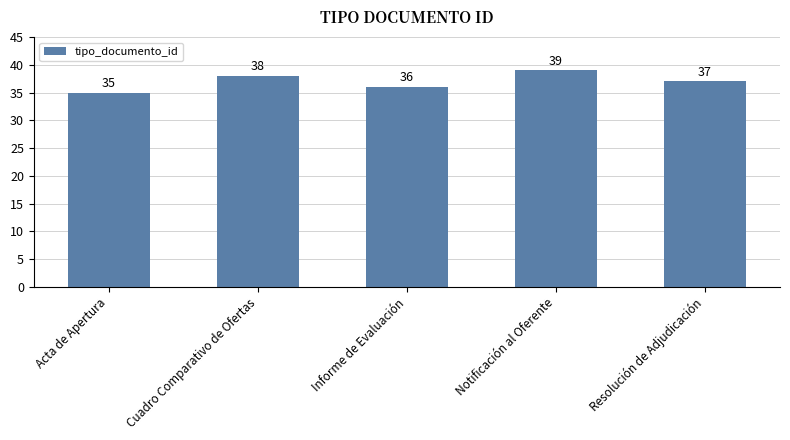

Between Acta de Apertura and Notificación al Oferente, which is larger?

Notificación al Oferente